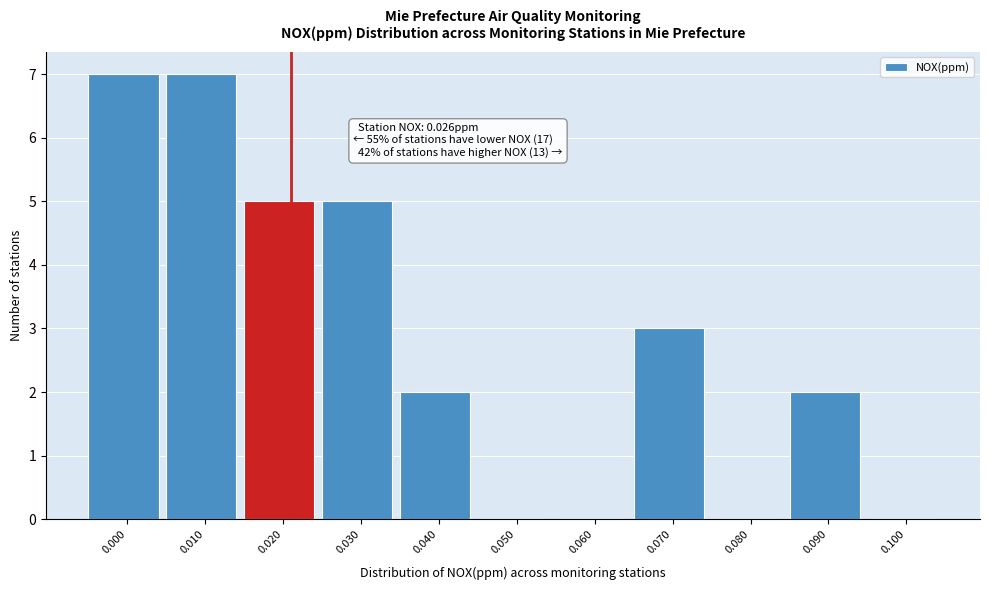

Reading left to right, transcribe all the data shown in this chart.

0.000=7	0.010=7	0.020=5	0.030=5	0.040=2	0.050=0	0.060=0	0.070=3	0.080=0	0.090=2	0.100=0